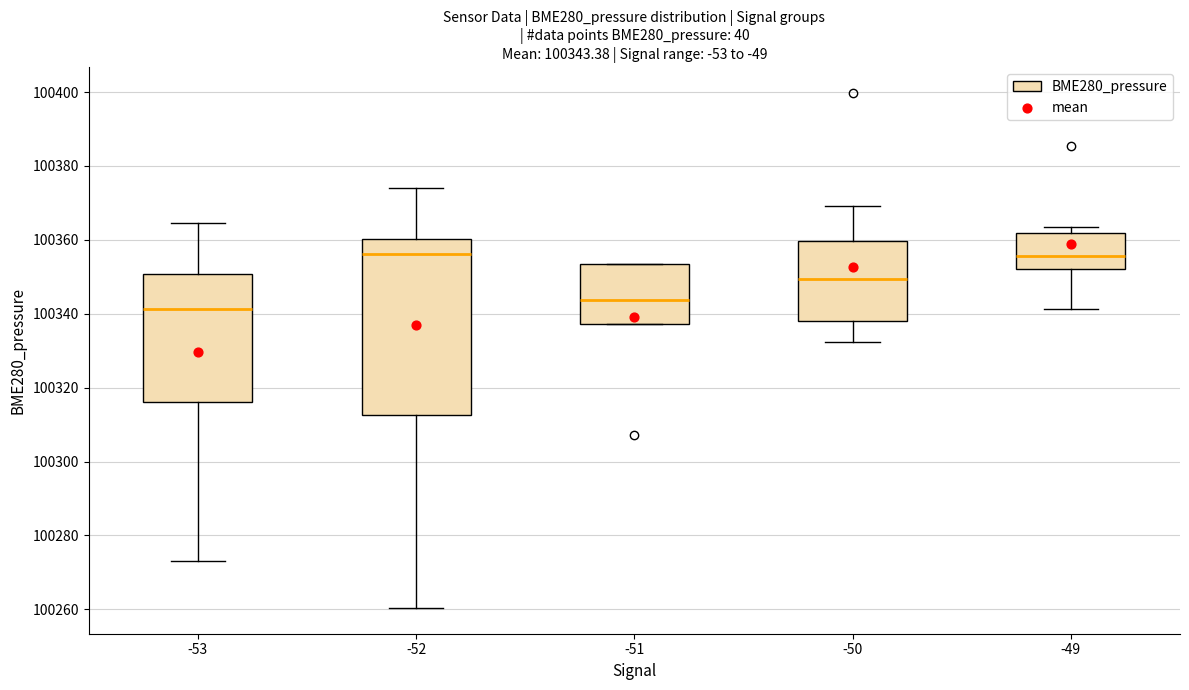

Comparing the boxes themselves (not the whiskers), which one is the tallest?

-52